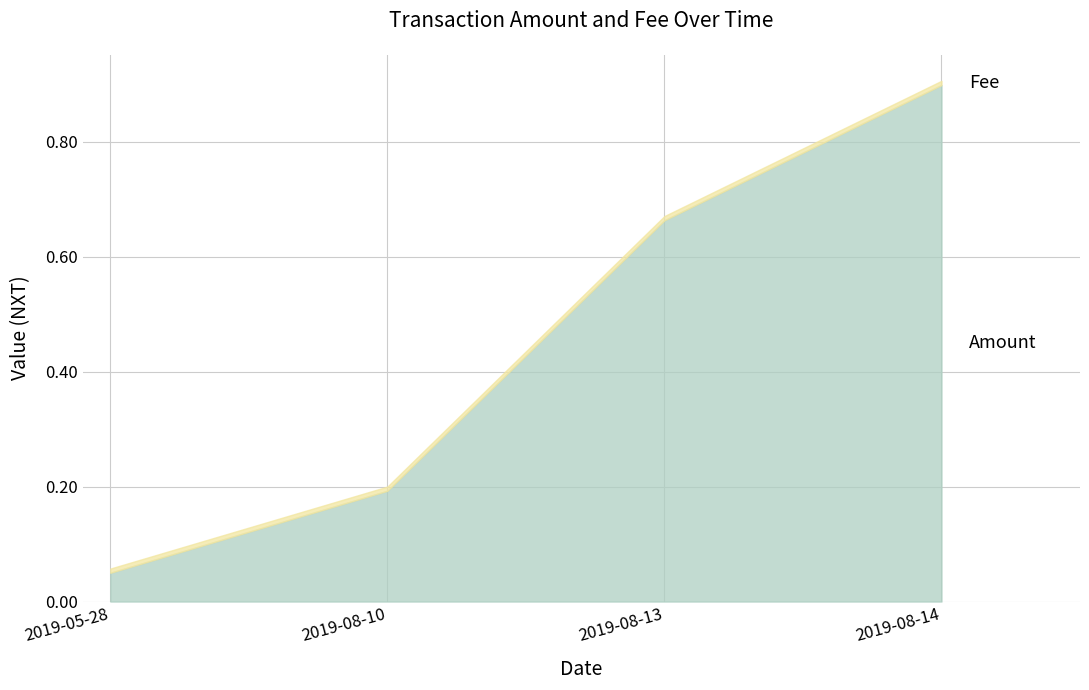

At which label is the value closest to 0?

2019-05-28